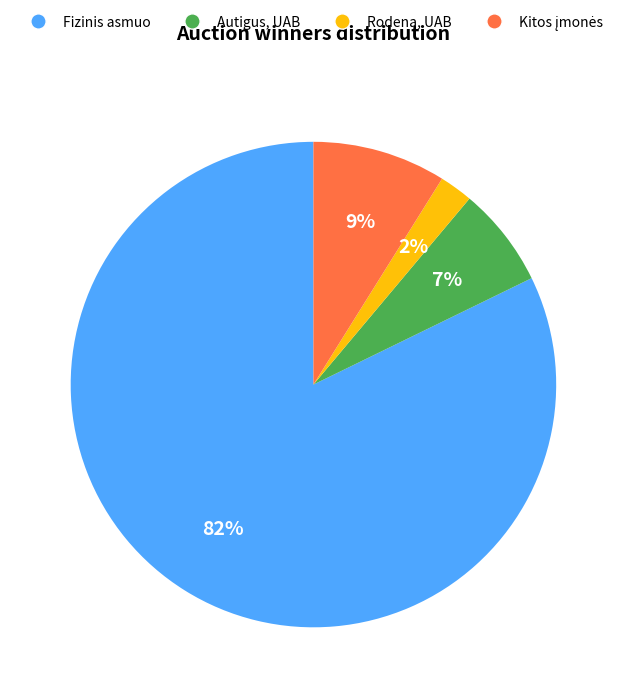

Is it true that Rodena, UAB is 2% of the pie?

True